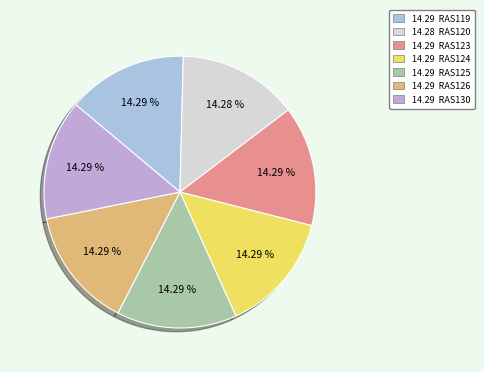

What is the largest slice in the pie chart?

RAS126